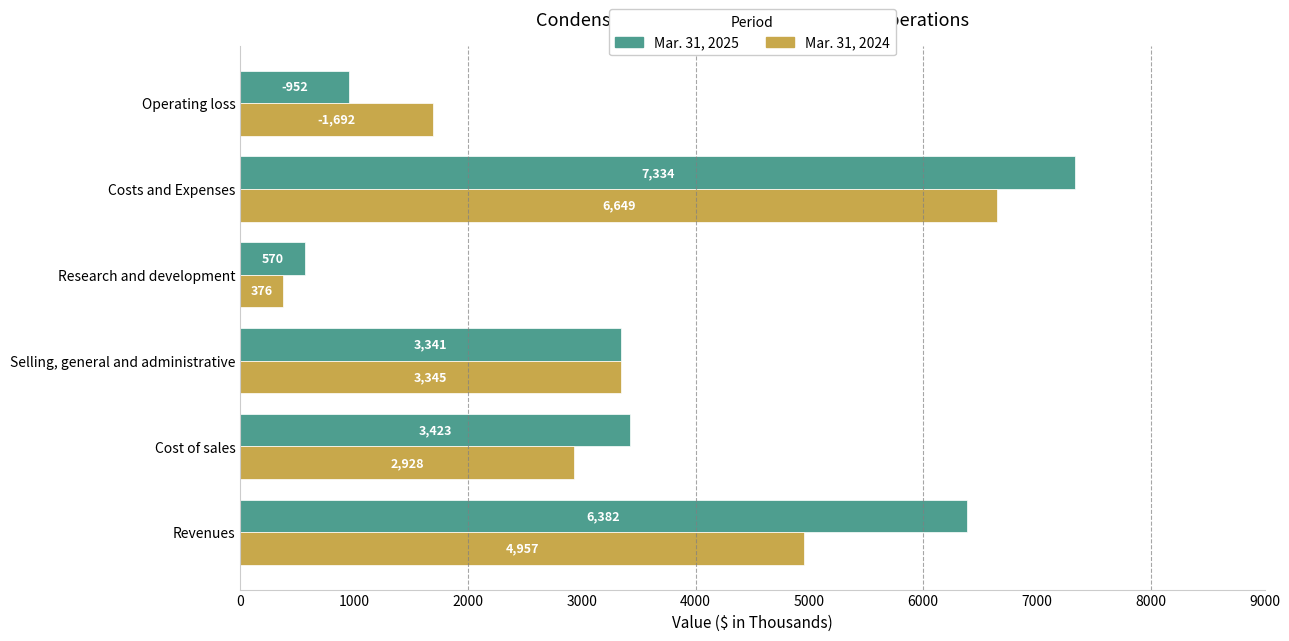

What is the spread (max minus min) of values at Selling, general and administrative?

4